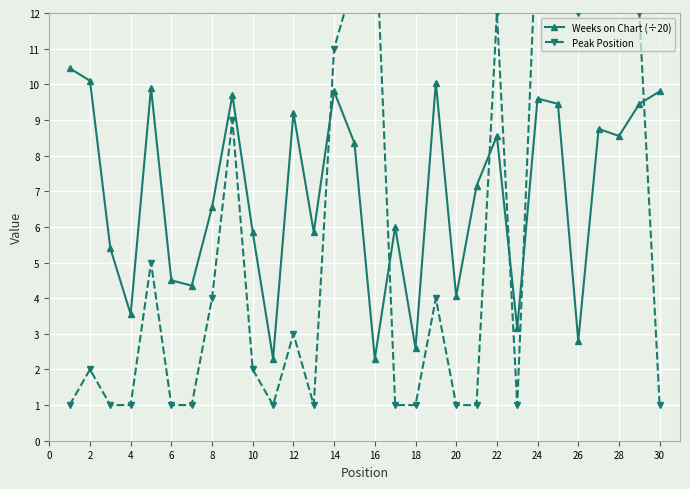

Is it true that Weeks on Chart (÷20) equals 5.9 at 2?

False